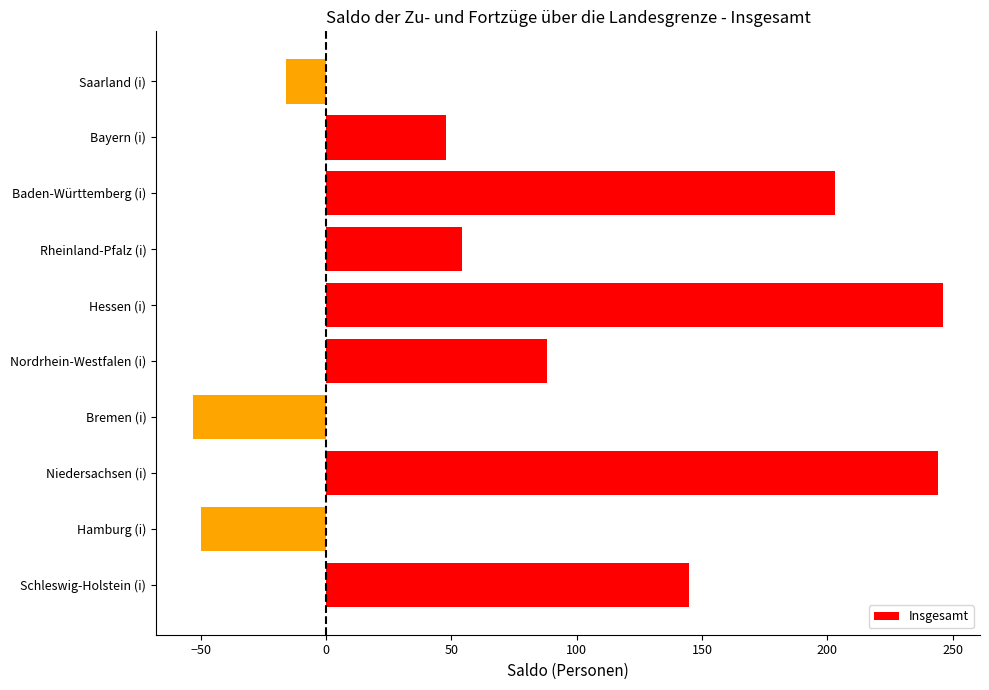

What is the sum of all values?

909